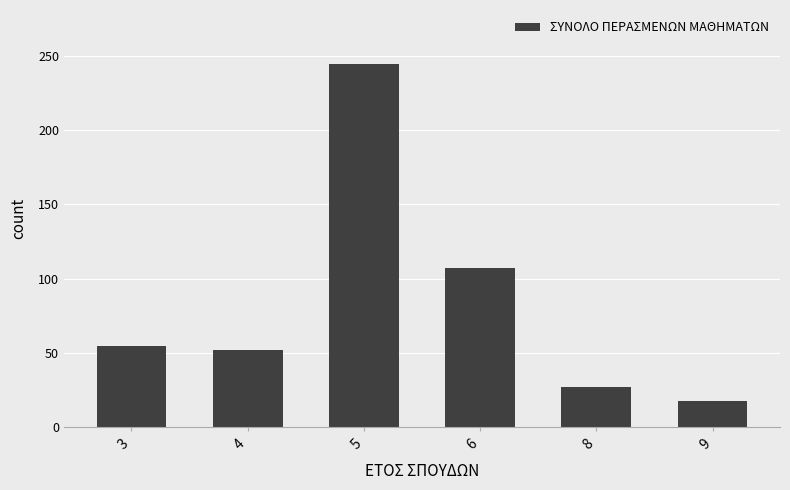

Reading left to right, list all the values displayed in this chart.

3=55	4=52	5=244	6=107	8=27	9=18